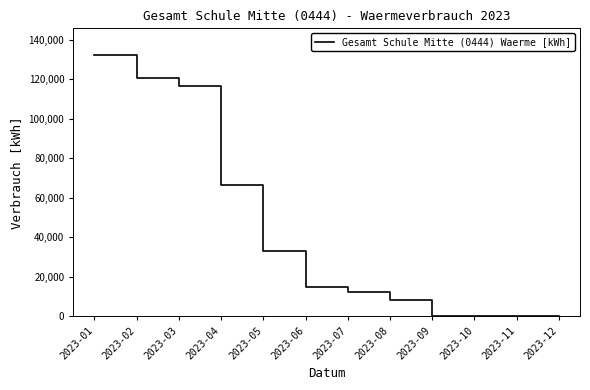

At which category does the chart reach its peak across all series?

2023-01